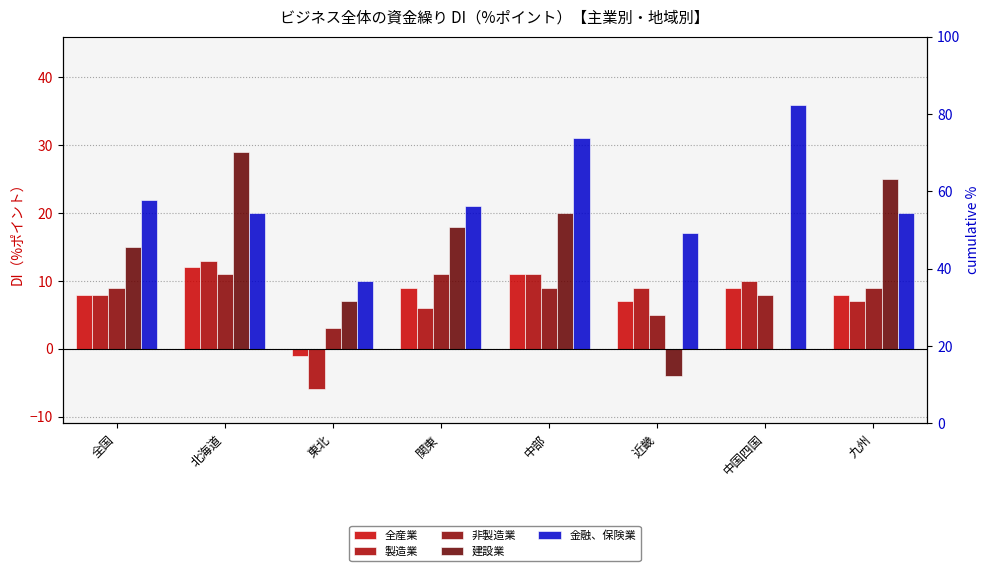

Is the value of 全産業 at 中国四国 greater than the value of 非製造業 at 全国?

No